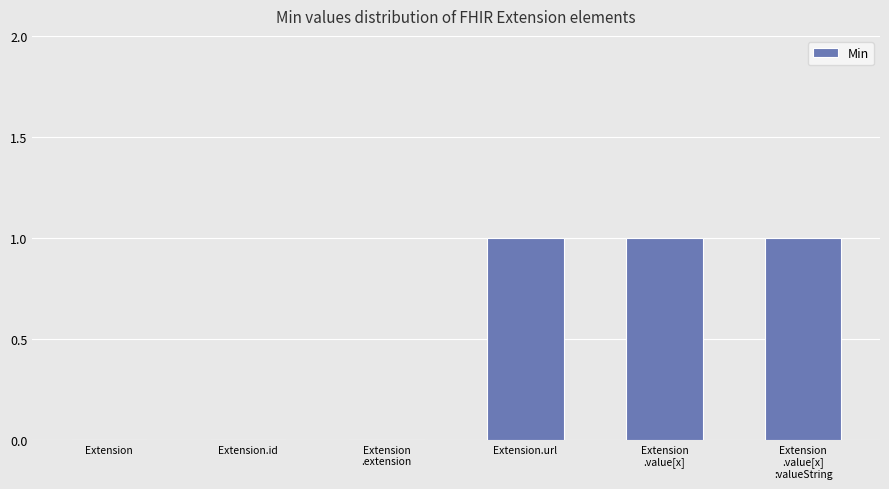

Reading left to right, what are all the values shown in this chart?

0	0	0	1	1	1